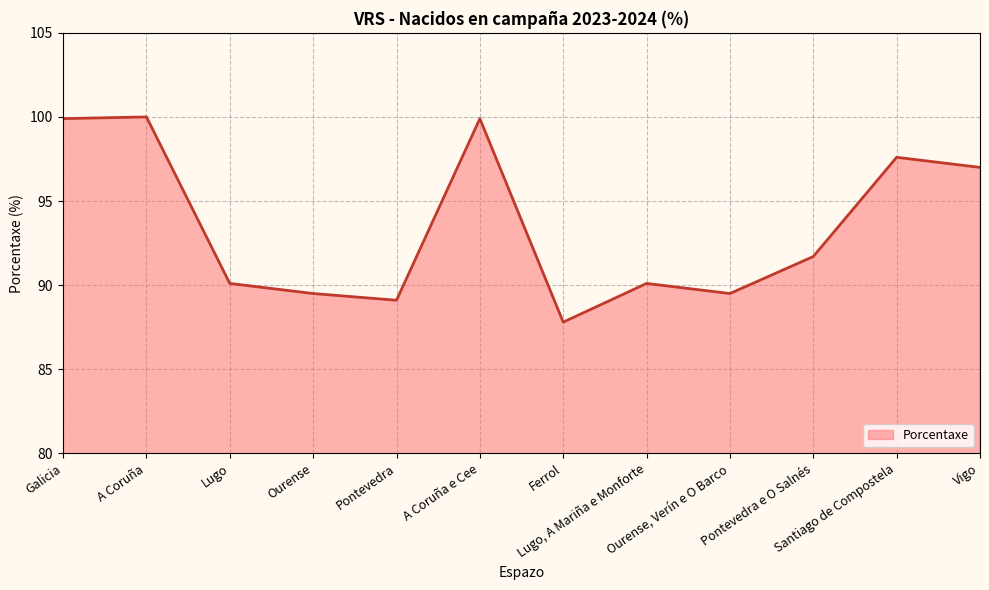

The chart shows a value of 36.8 at Santiago de Compostela. True or false?

False